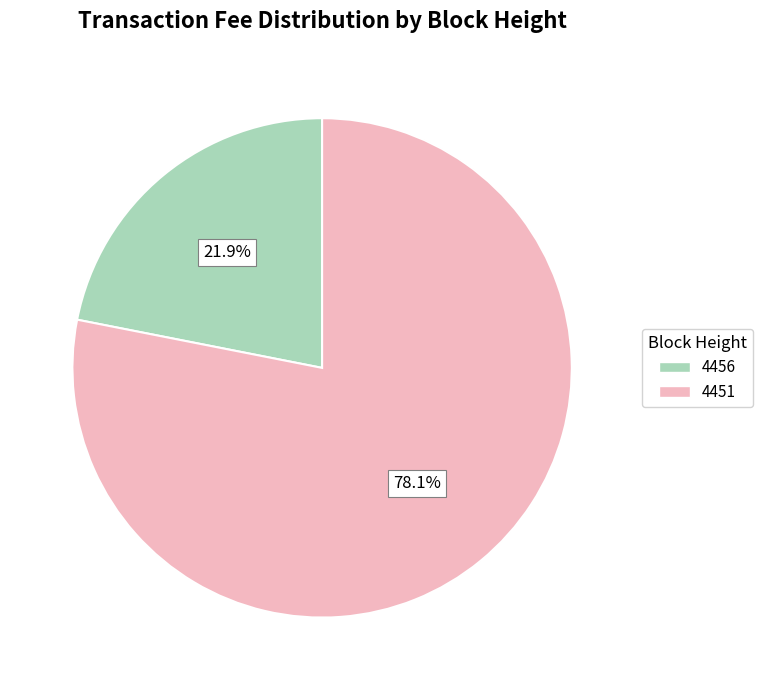

How many segments does this pie chart have?

2